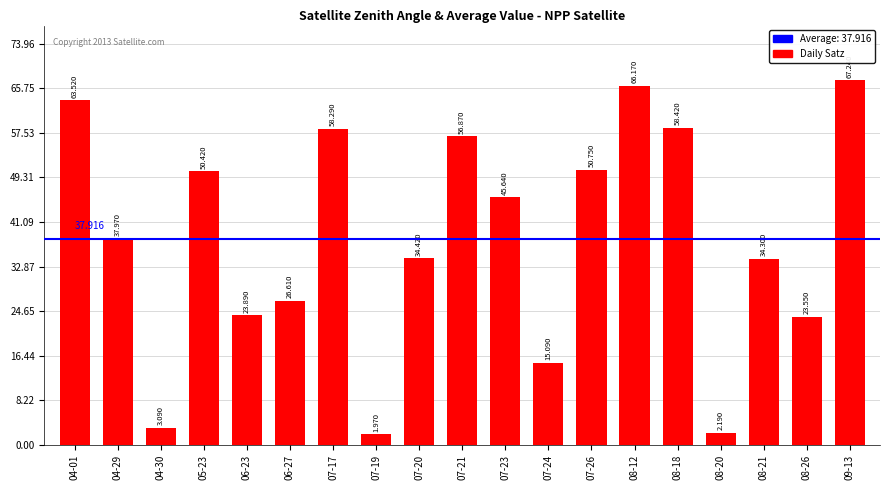

What is the maximum value shown in the chart?

67.2